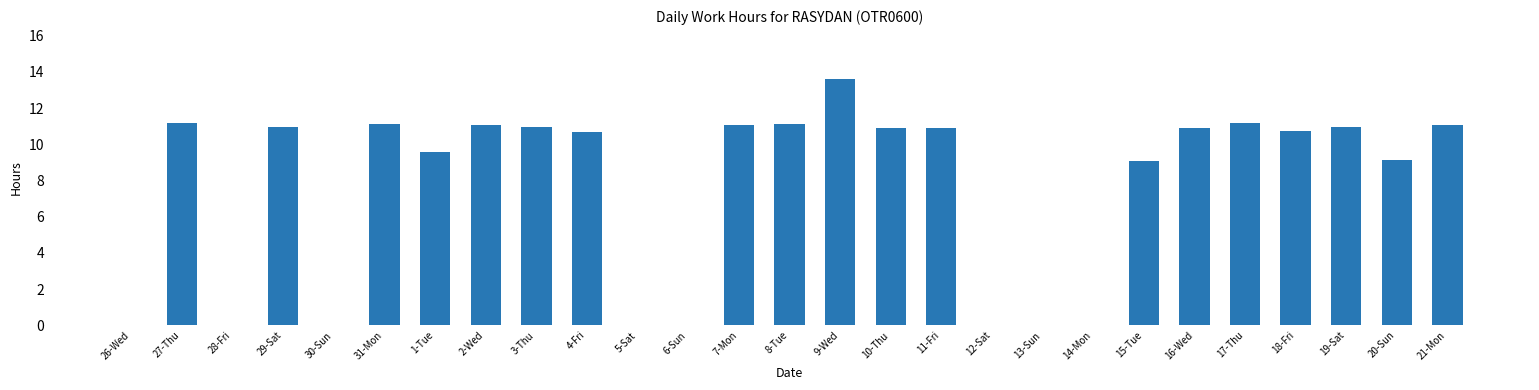

Count the number of values greater than 10.

16